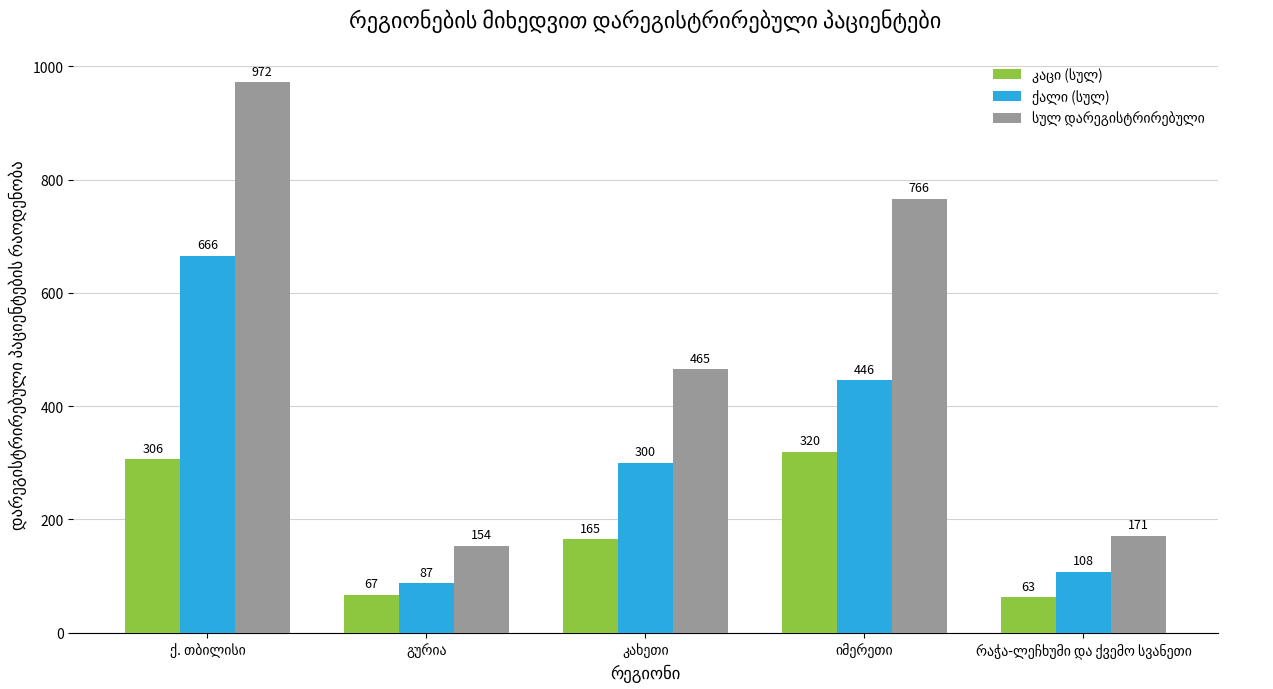

What is the maximum value shown in the chart?

972